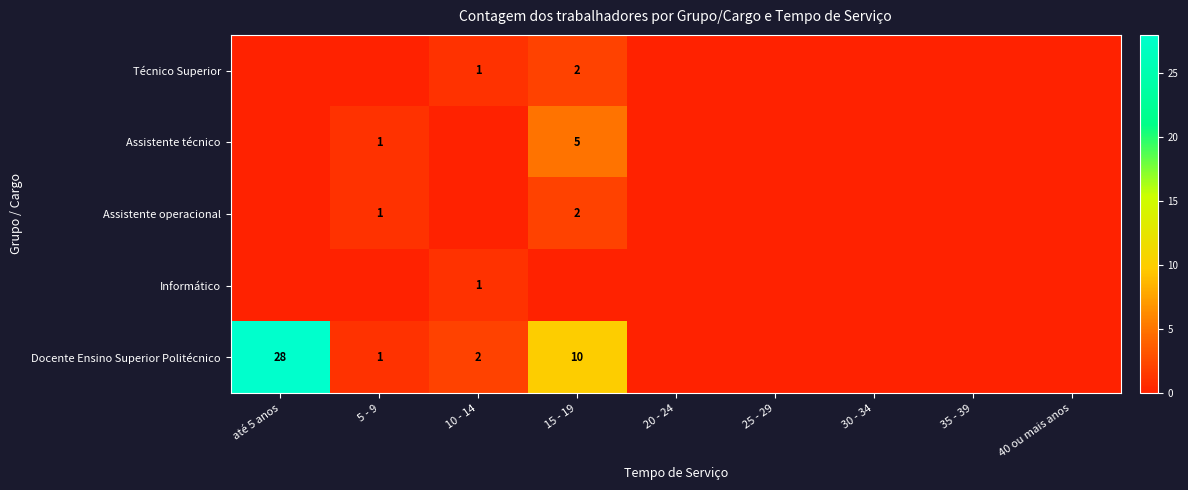

At which category is the sum across all series the highest?

até 5 anos